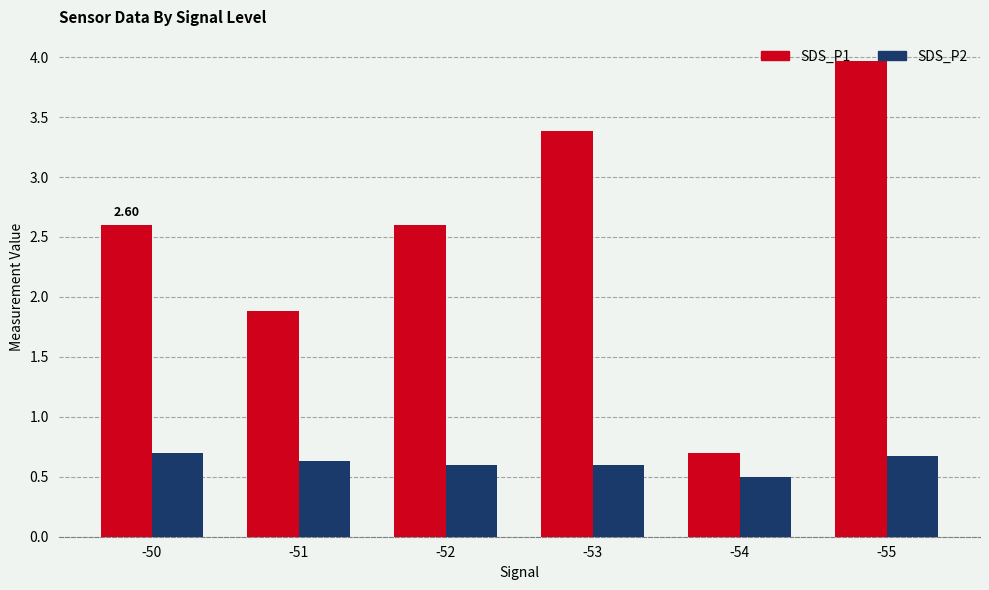

How many categories are shown in the chart?

6